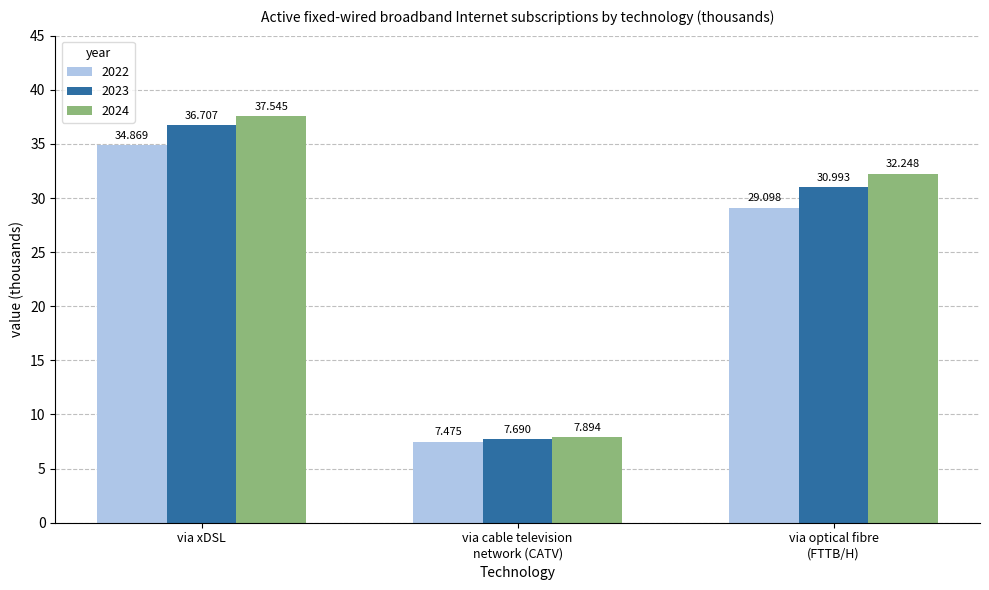

Reading right to left, transcribe all the data shown in this chart.

2022: 29.1	7.5	34.9
2023: 31.0	7.7	36.7
2024: 32.2	7.9	37.5